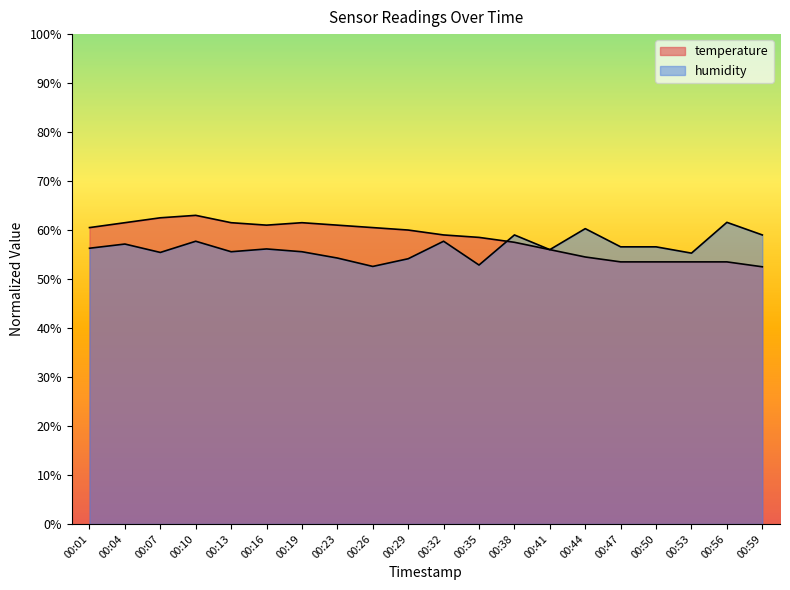

Where is the first local maximum for humidity?

00:04